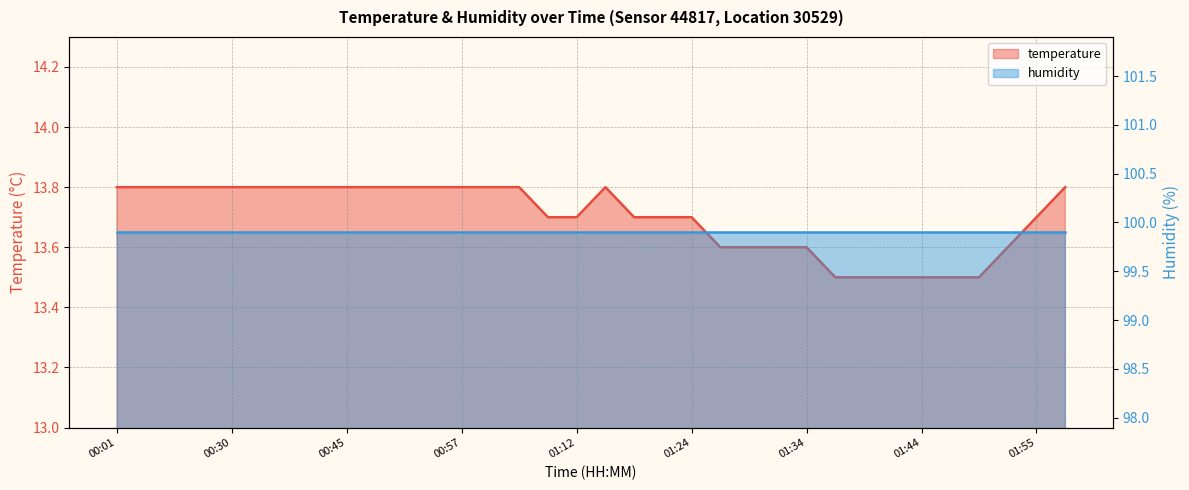

How many points are higher than both their immediate neighbors (excluding endpoints)?

1